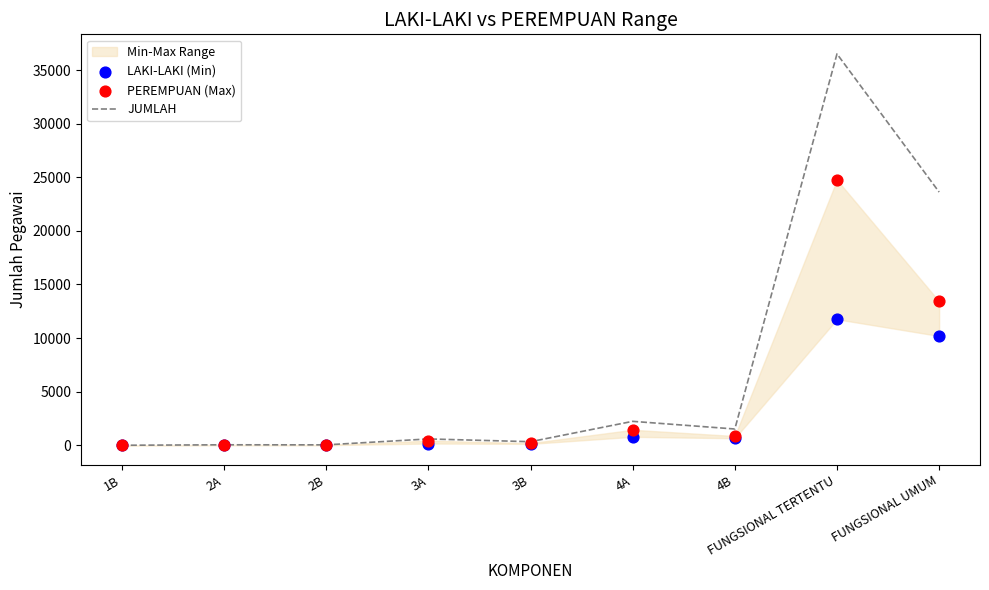

At which category is the sum across all series the highest?

FUNGSIONAL TERTENTU